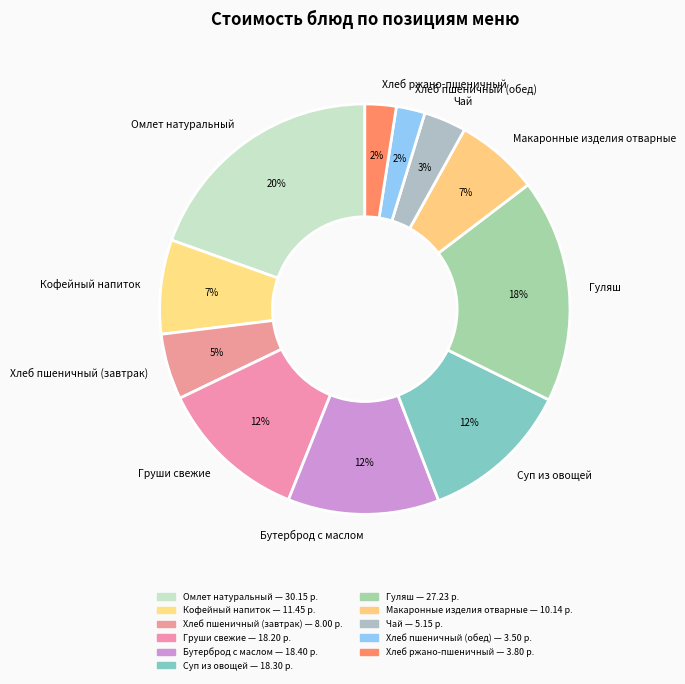

To the nearest percent, what is the difference between the Груши свежие and Хлеб пшеничный (обед) slice percentages?

10%